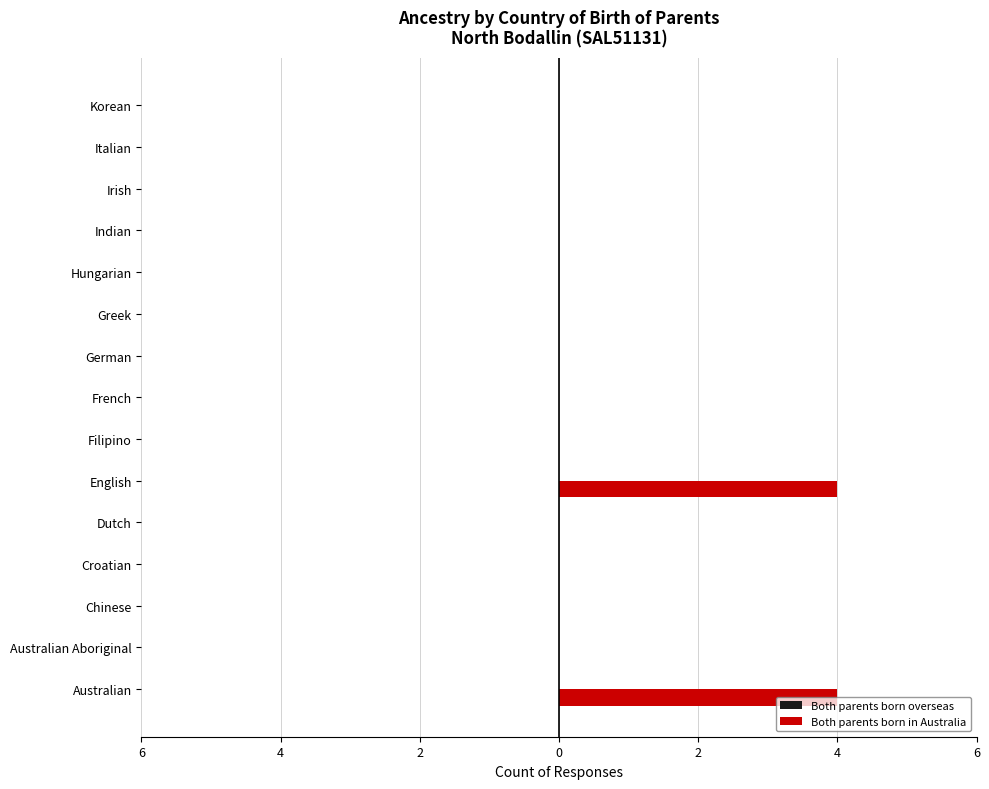

Are the bars horizontal?

Yes